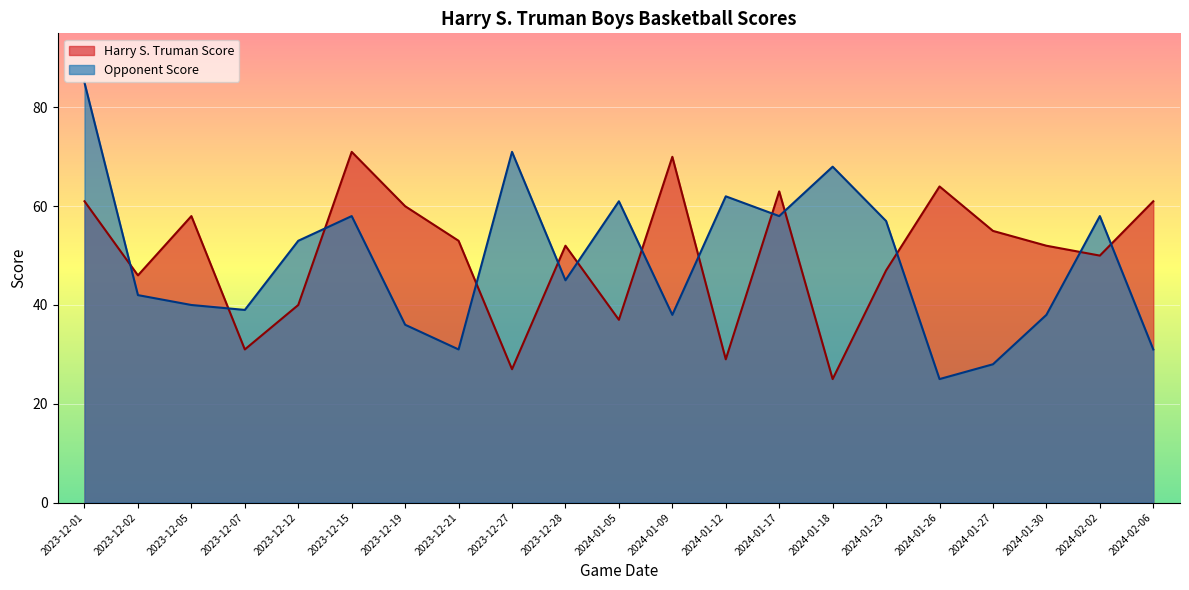

Which label corresponds to the largest value in the chart?

2023-12-01